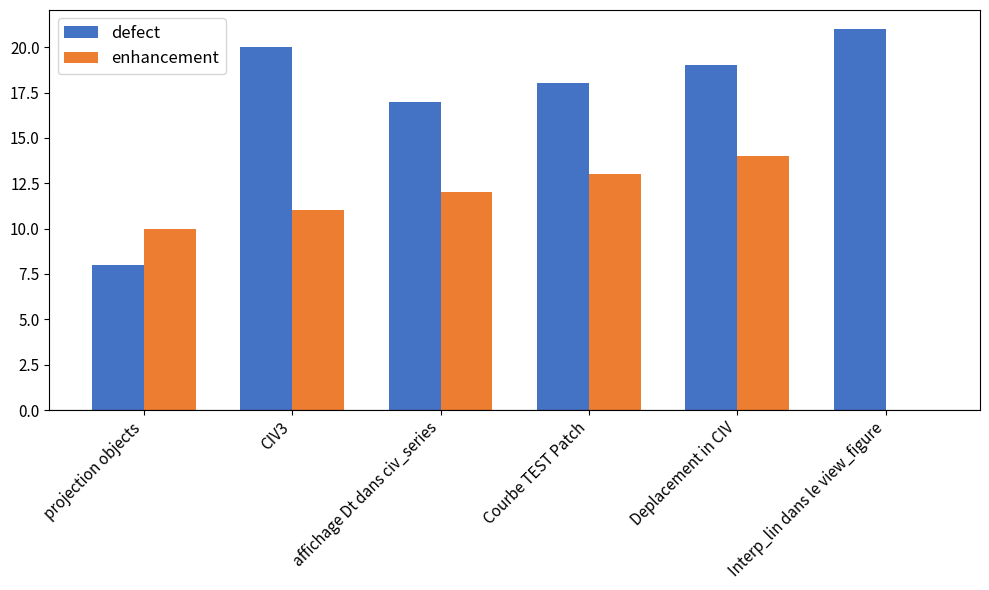

What value does the defect series have at Courbe TEST Patch, to the nearest 10?

20